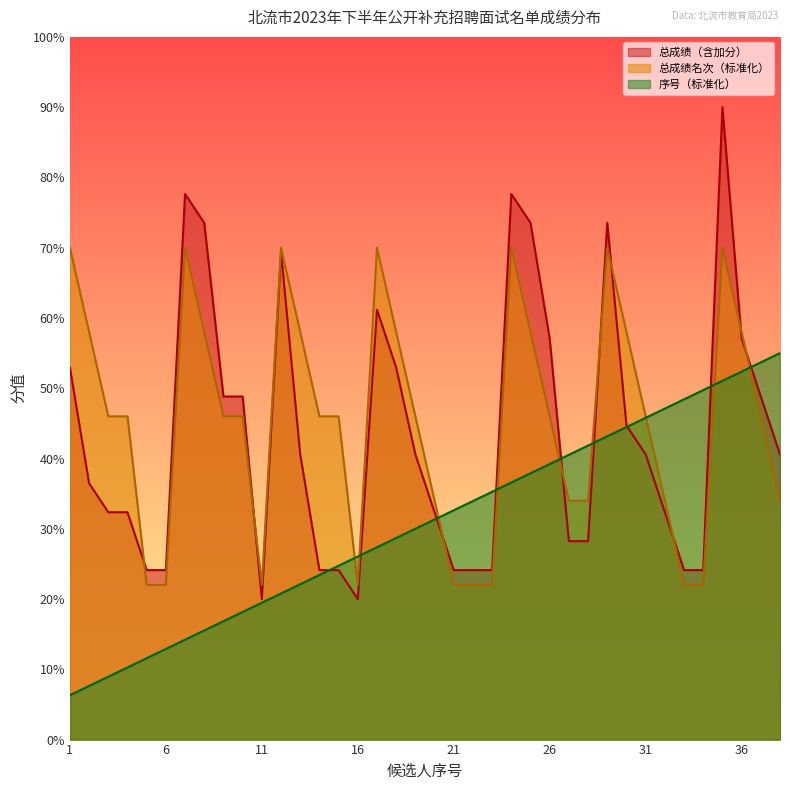

What is the total value across all series at 33?

94.5